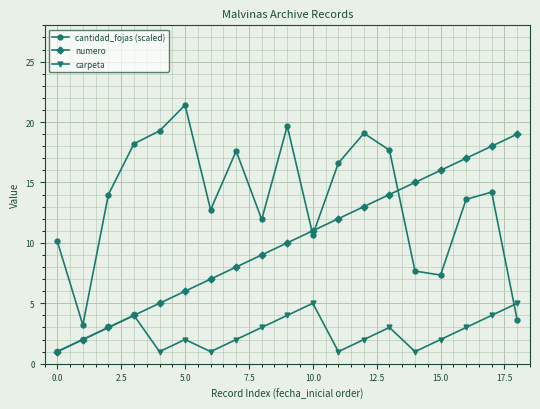

Rank the series by their maximum value, from highest to lowest.

cantidad_fojas (scaled), numero, carpeta